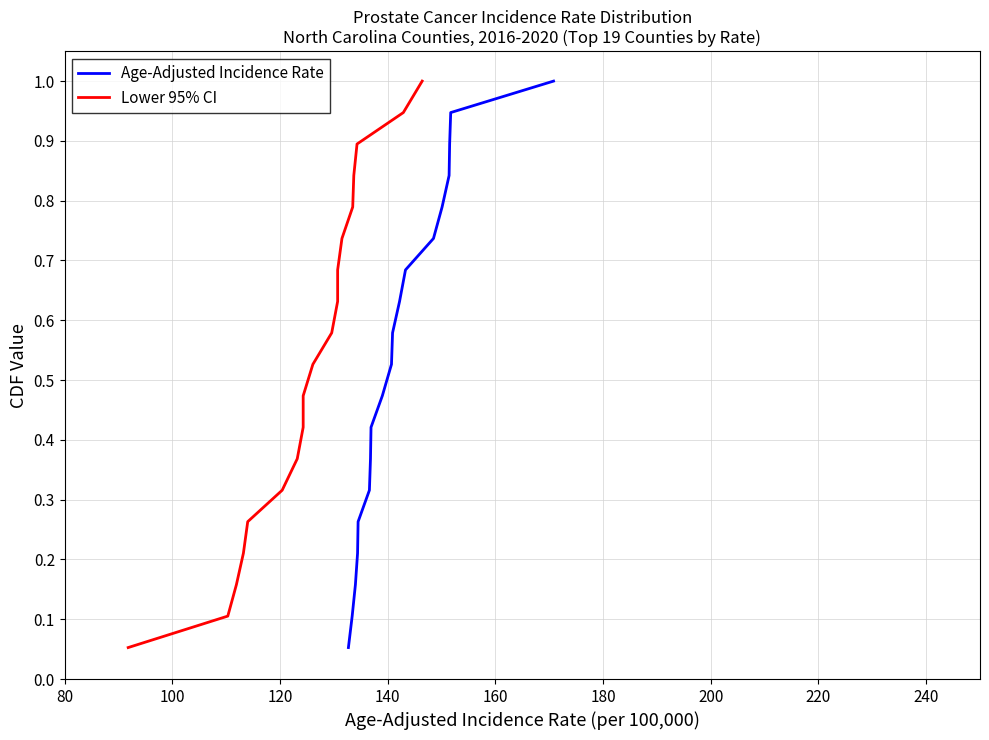

True or false: Lower 95% CI has more than 2 points higher than both neighbors.

False